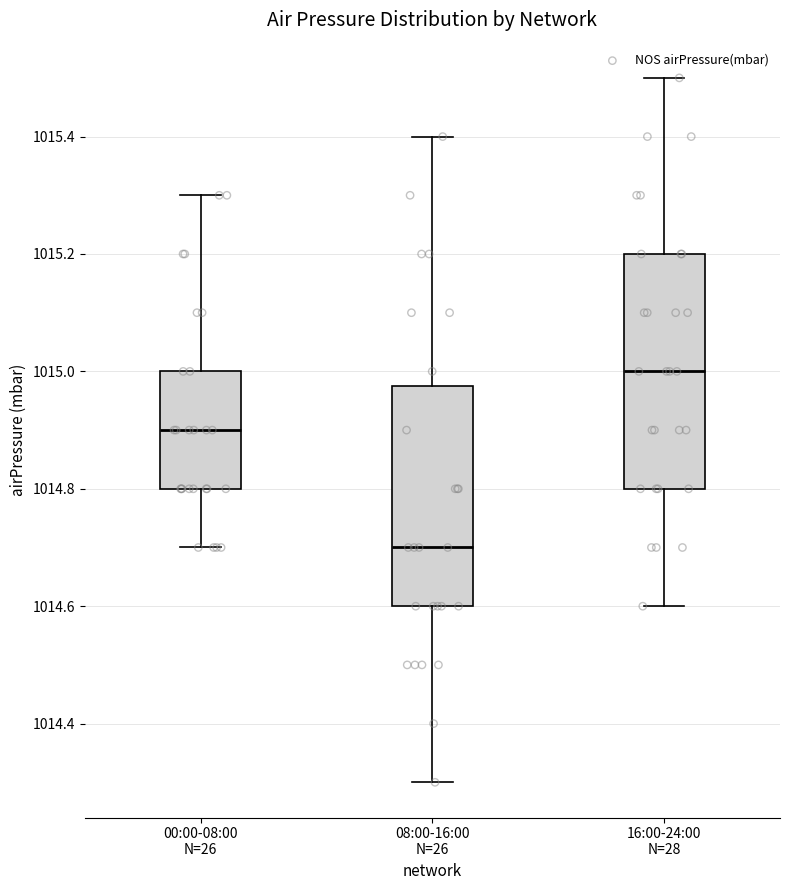

Reading left to right, transcribe this box plot: for each box, give where its median line is, the range the box spans, and where its two whiskers end, as read against the y-axis. The values are not printed on the chart, so give them approximately, as read against the axis.

00:00-08:00 N=26: median 1014.90, box 1014.80 to 1015.00, whiskers 1014.70 to 1015.30
08:00-16:00 N=26: median 1014.70, box 1014.60 to 1014.98, whiskers 1014.30 to 1015.40
16:00-24:00 N=28: median 1015.00, box 1014.80 to 1015.20, whiskers 1014.60 to 1015.50